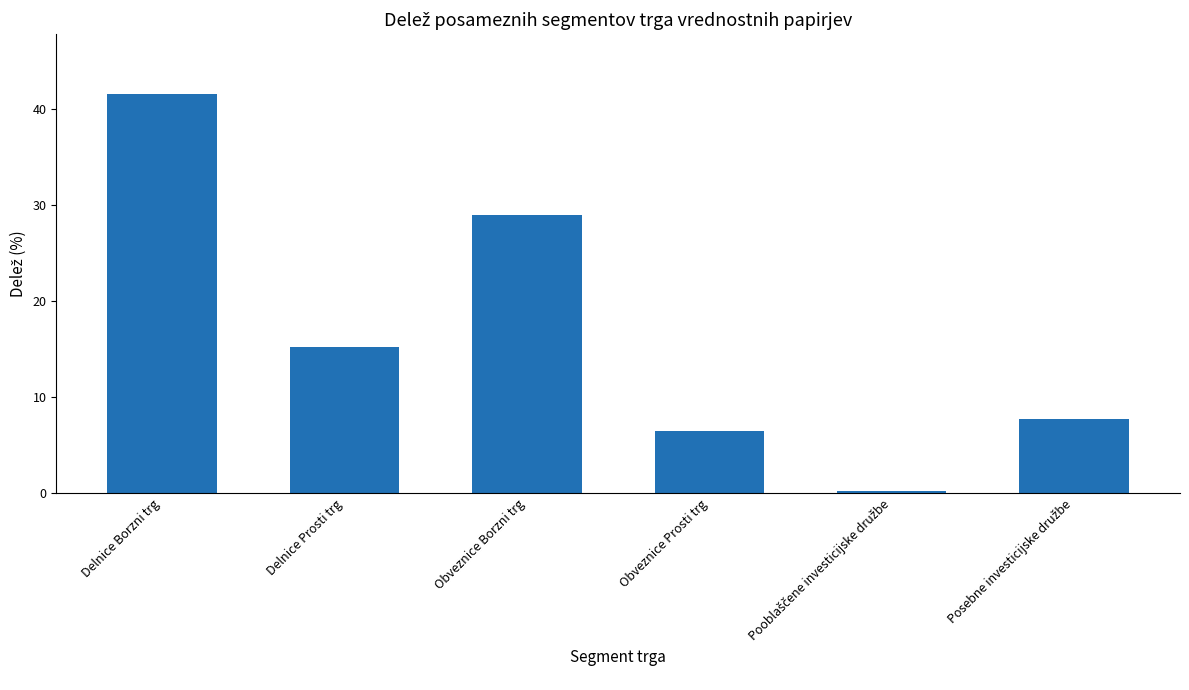

Reading left to right, transcribe all the data shown in this chart.

41.5	15.2	28.9	6.5	0.2	7.7